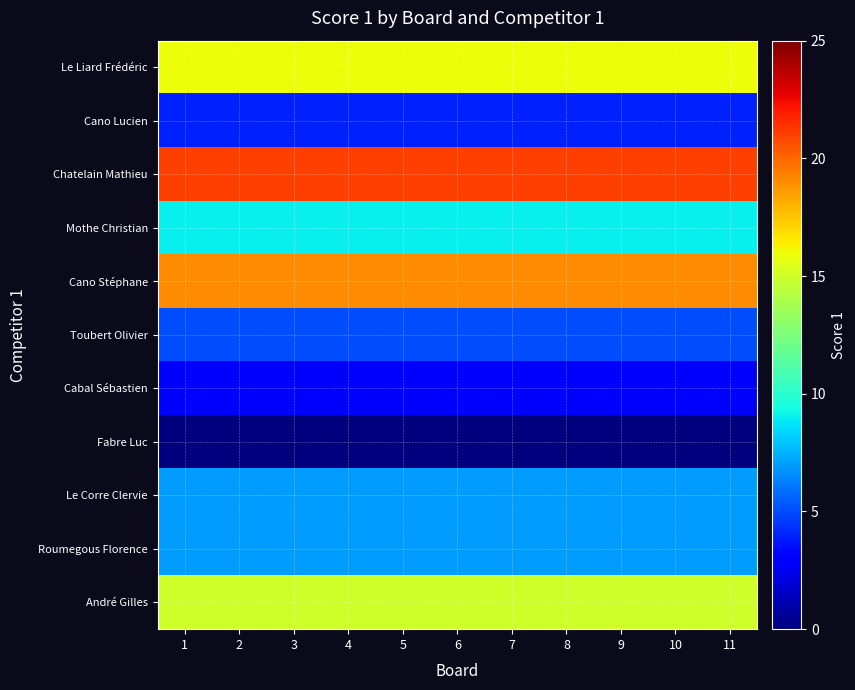

Reading right to left, extract all data points from this chart.

Le Liard Frédéric: 11=16	10=16	9=16	8=16	7=16	6=16	5=16	4=16	3=16	2=16	1=16
Cano Lucien: 11=4	10=4	9=4	8=4	7=4	6=4	5=4	4=4	3=4	2=4	1=4
Chatelain Mathieu: 11=21	10=21	9=21	8=21	7=21	6=21	5=21	4=21	3=21	2=21	1=21
Mothe Christian: 11=9	10=9	9=9	8=9	7=9	6=9	5=9	4=9	3=9	2=9	1=9
Cano Stéphane: 11=19	10=19	9=19	8=19	7=19	6=19	5=19	4=19	3=19	2=19	1=19
Toubert Olivier: 11=5	10=5	9=5	8=5	7=5	6=5	5=5	4=5	3=5	2=5	1=5
Cabal Sébastien: 11=3	10=3	9=3	8=3	7=3	6=3	5=3	4=3	3=3	2=3	1=3
Fabre Luc: 11=0	10=0	9=0	8=0	7=0	6=0	5=0	4=0	3=0	2=0	1=0
Le Corre Clervie: 11=7	10=7	9=7	8=7	7=7	6=7	5=7	4=7	3=7	2=7	1=7
Roumegous Florence: 11=7	10=7	9=7	8=7	7=7	6=7	5=7	4=7	3=7	2=7	1=7
André Gilles: 11=15	10=15	9=15	8=15	7=15	6=15	5=15	4=15	3=15	2=15	1=15